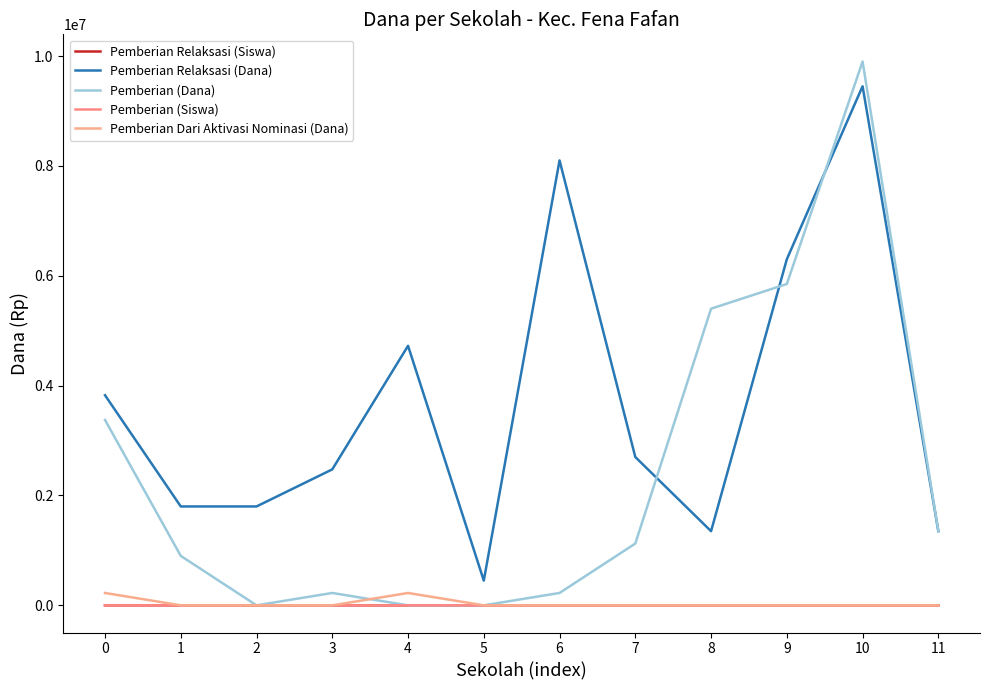

True or false: Pemberian Dari Aktivasi Nominasi (Dana) has more than 1 interior local peaks.

False